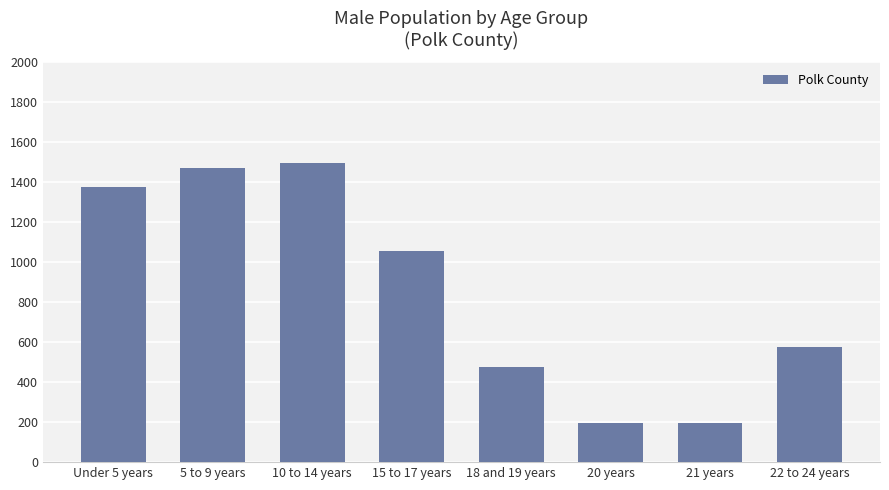

What is the value of the 5th bar from the left?

476